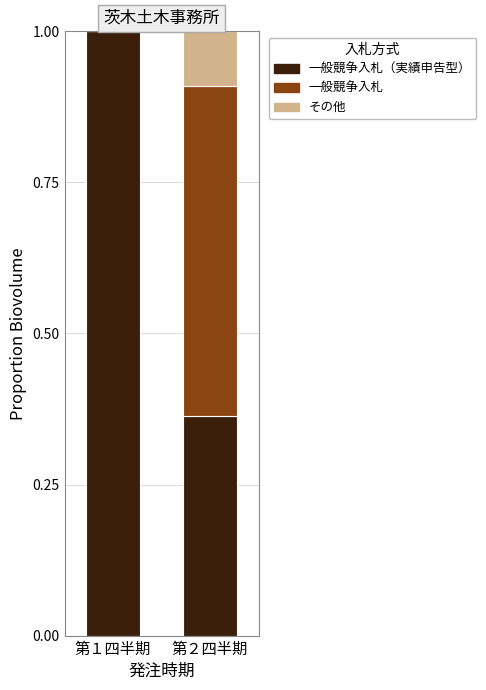

What is the total value across all series at 第１四半期?

1.0